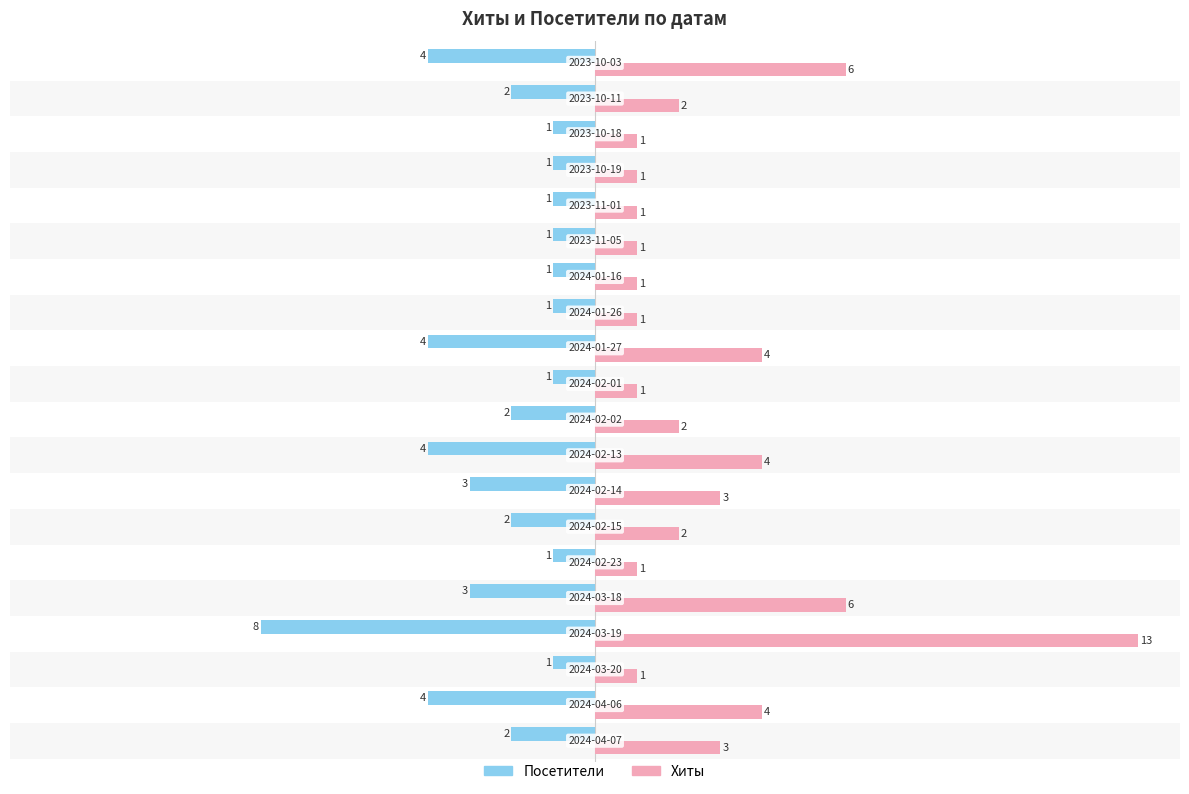

Count the number of categories in the chart.

20